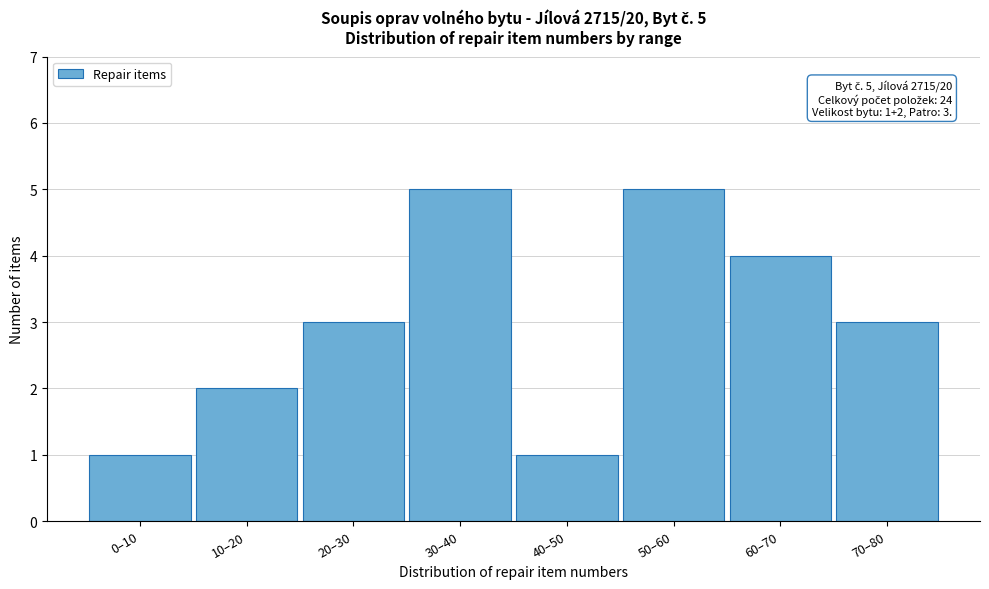

Reading right to left, extract all data points from this chart.

70–80=3	60–70=4	50–60=5	40–50=1	30–40=5	20–30=3	10–20=2	0–10=1